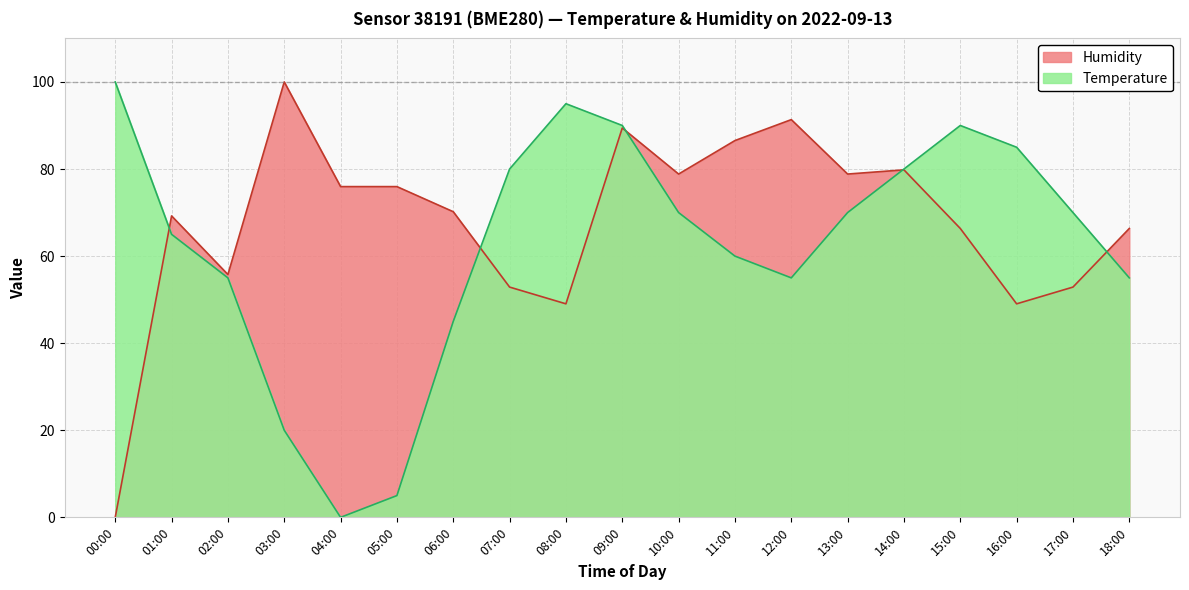

Does the chart have visible grid lines?

Yes